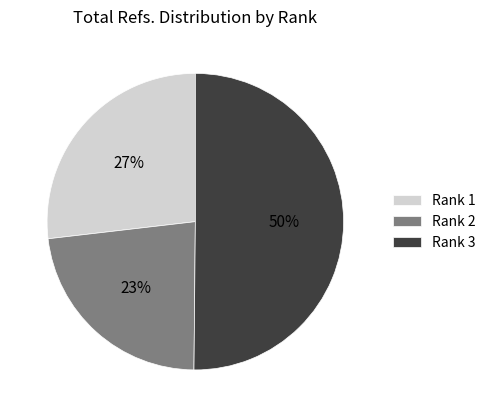

Which slice represents more than half of the pie?

Rank 3